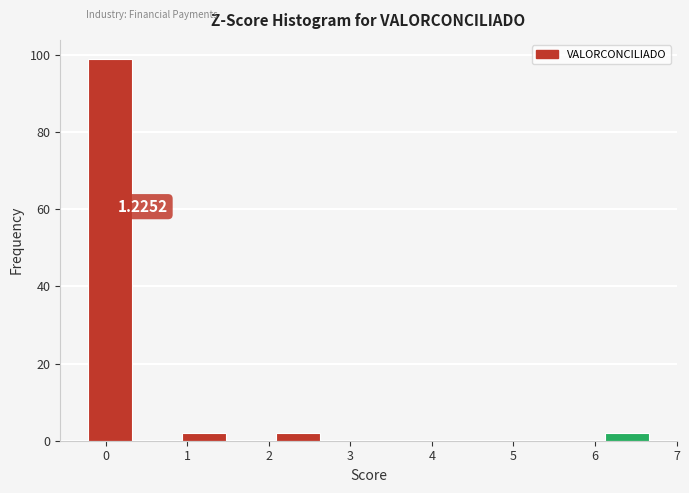

Over which range of the x-axis is the bar tallest?

-0.2 to 0.4